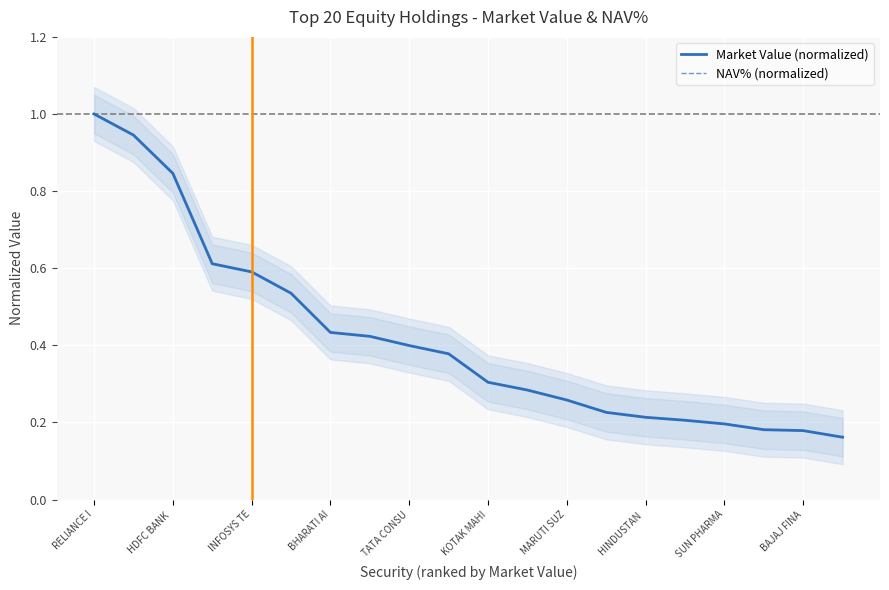

What is the average value of the NAV% (normalized) series?

0.4